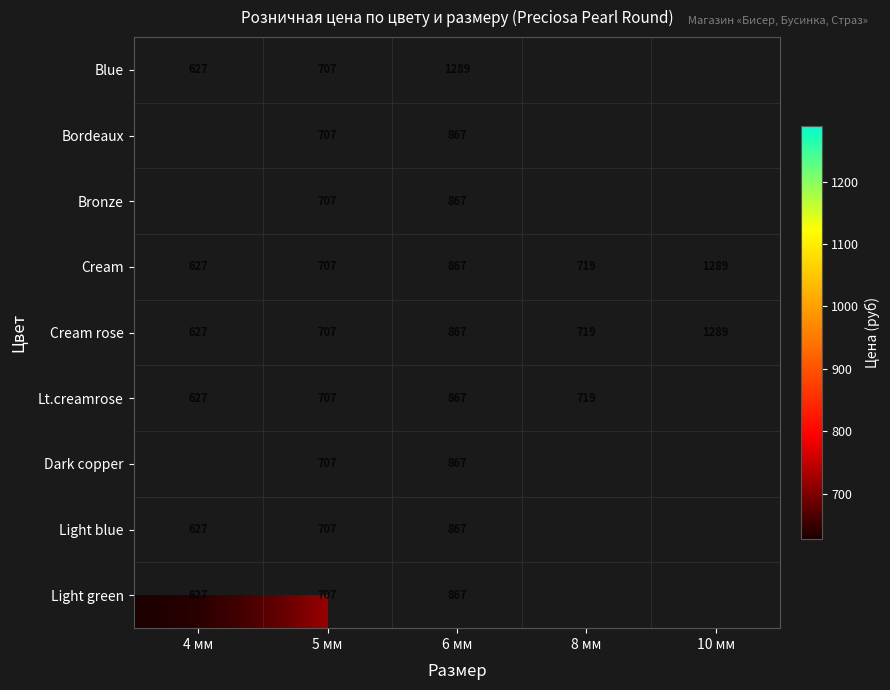

The value of Light blue at 5 мм is 1042. True or false?

False